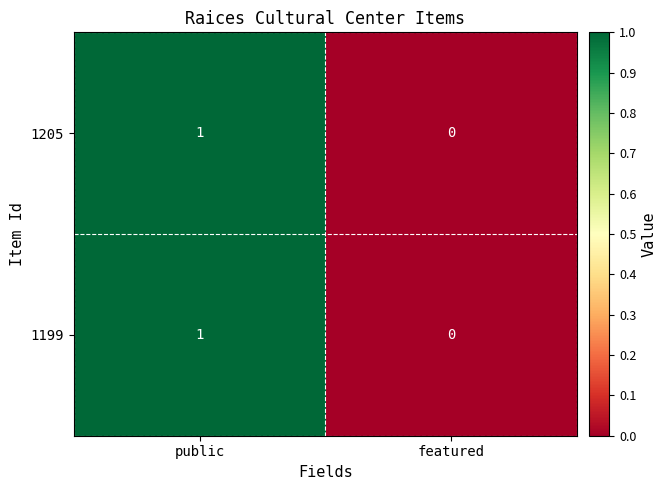

What is the maximum value shown in the chart?

1